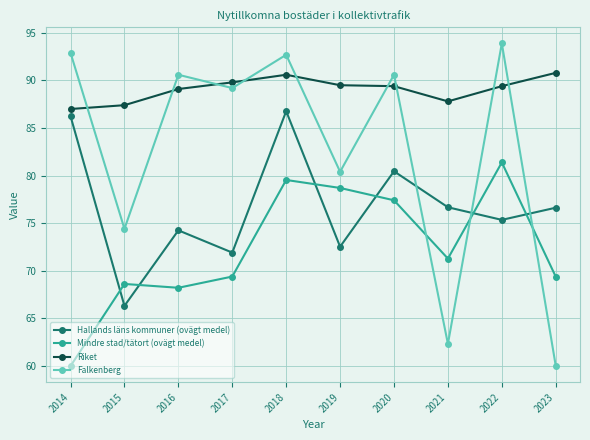

What is the difference between the second highest and minimum values in the Falkenberg series?

32.9